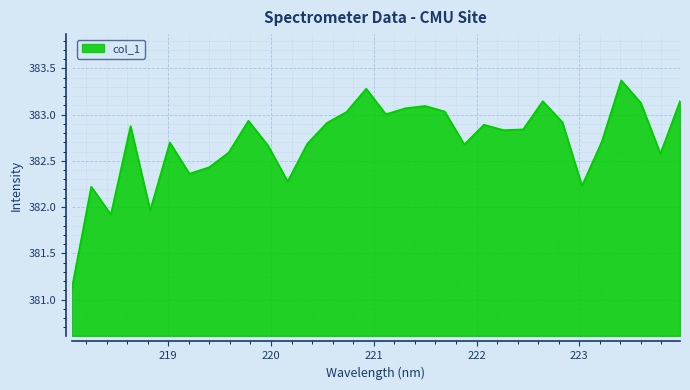

What is the maximum value shown in the chart?

383.4